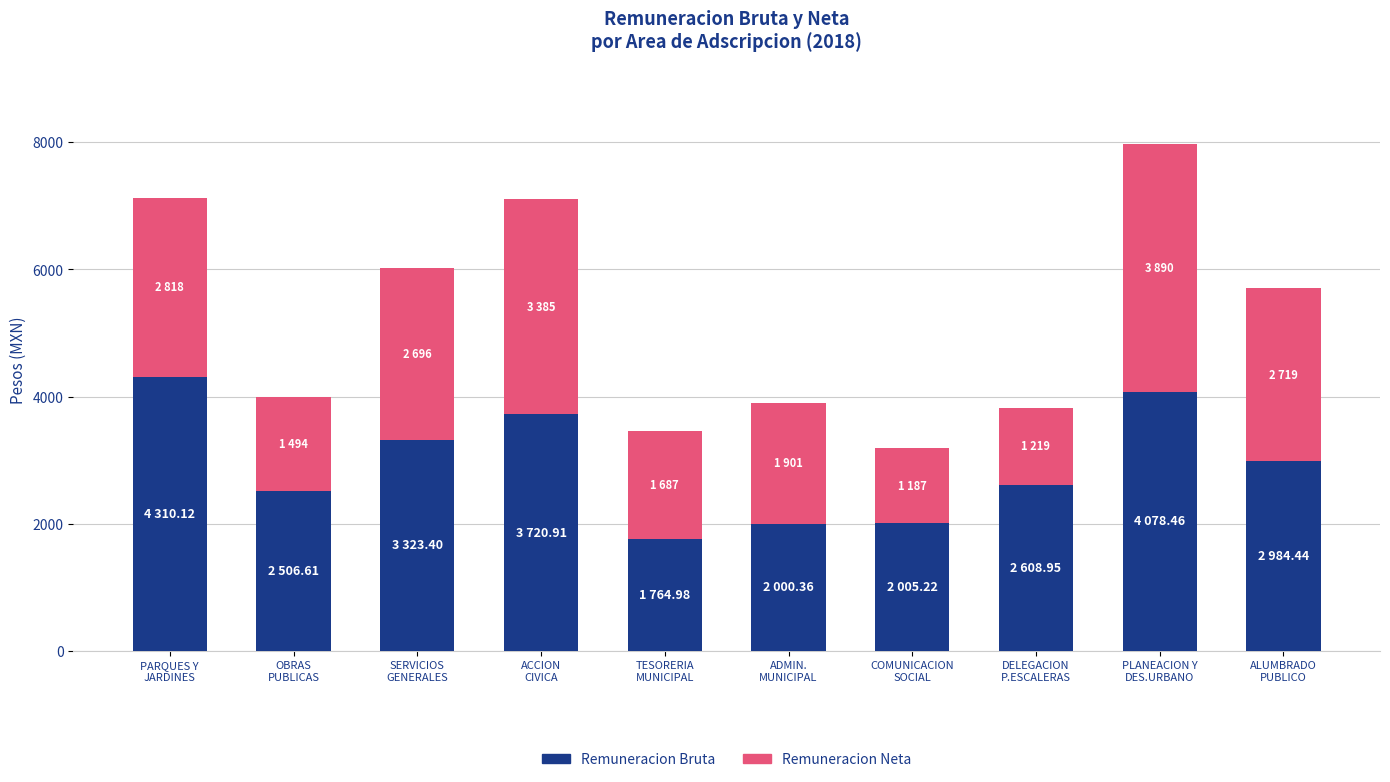

Does the chart contain stacked bars?

Yes